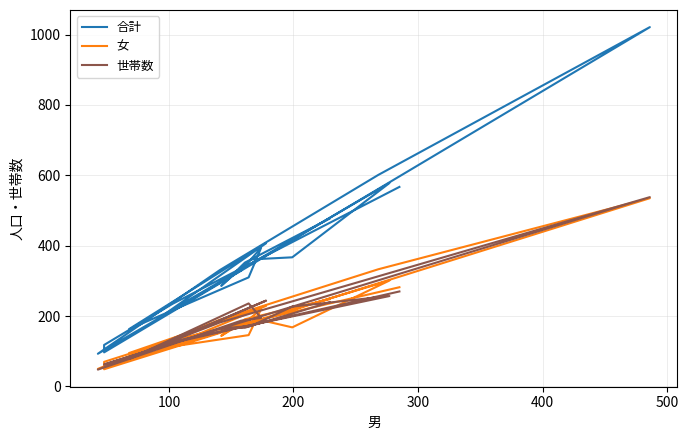

Reading right to left, what are all the values shown in this chart?

合計: 567	235	118	97	1021	601	331	93	330	394	310	163	407	209	578	367	361	286	352	477
女: 282	132	70	49	535	333	190	50	172	220	146	95	229	111	301	168	195	144	191	248
世帯数: 270	124	62	63	538	313	182	48	187	195	236	78	244	124	257	227	172	165	167	239